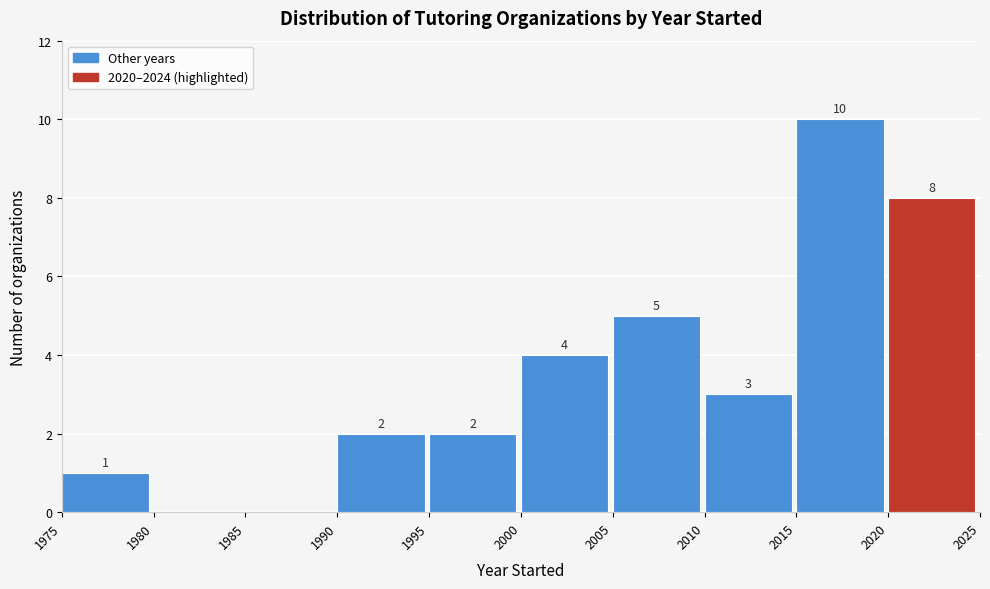

Over which range of the x-axis is the bar tallest?

2015 to 2020